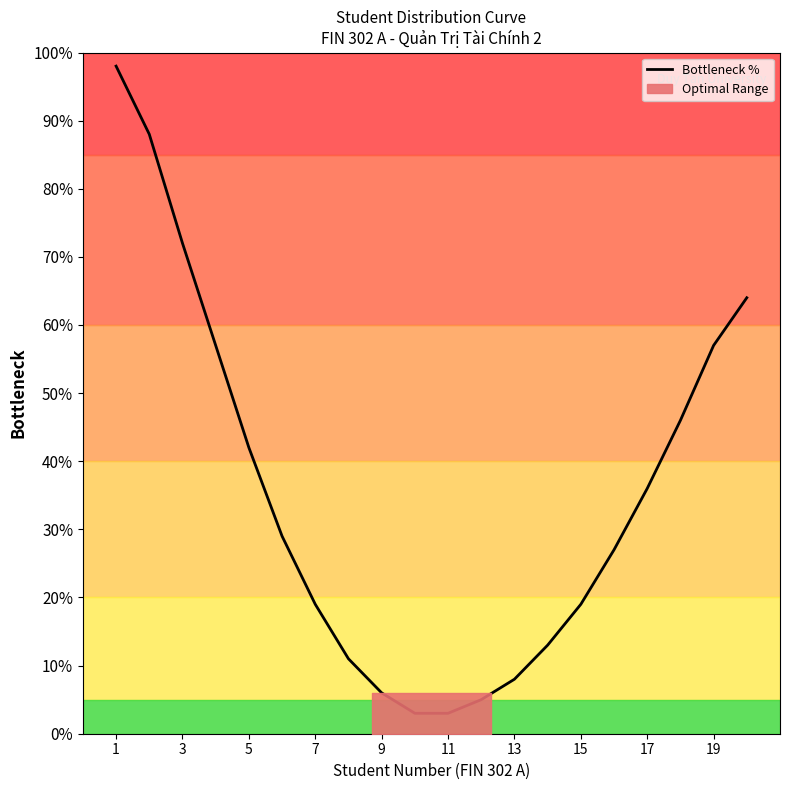

Which label corresponds to the largest value in the chart?

1